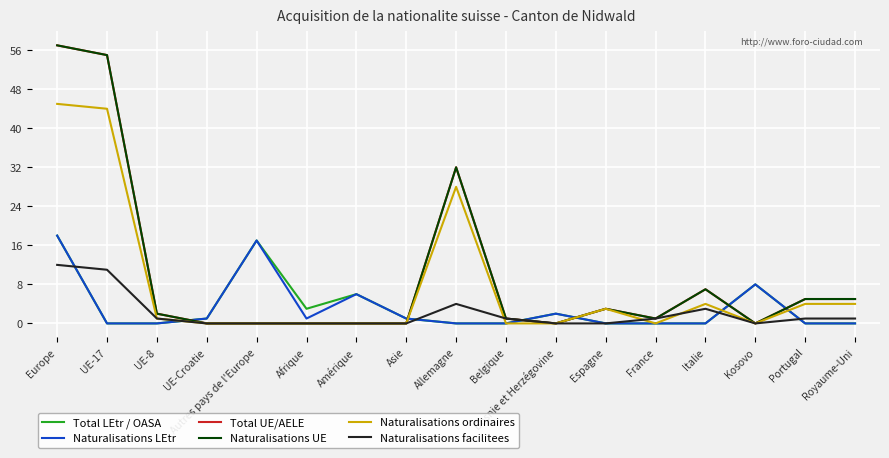

Rank the categories by Naturalisations UE value from lowest to highest.

UE-Croatie, Autres pays de l'Europe, Afrique, Amérique, Asie, Bosnie et Herzégovine, Kosovo, Belgique, France, UE-8, Espagne, Portugal, Royaume-Uni, Italie, Allemagne, UE-17, Europe